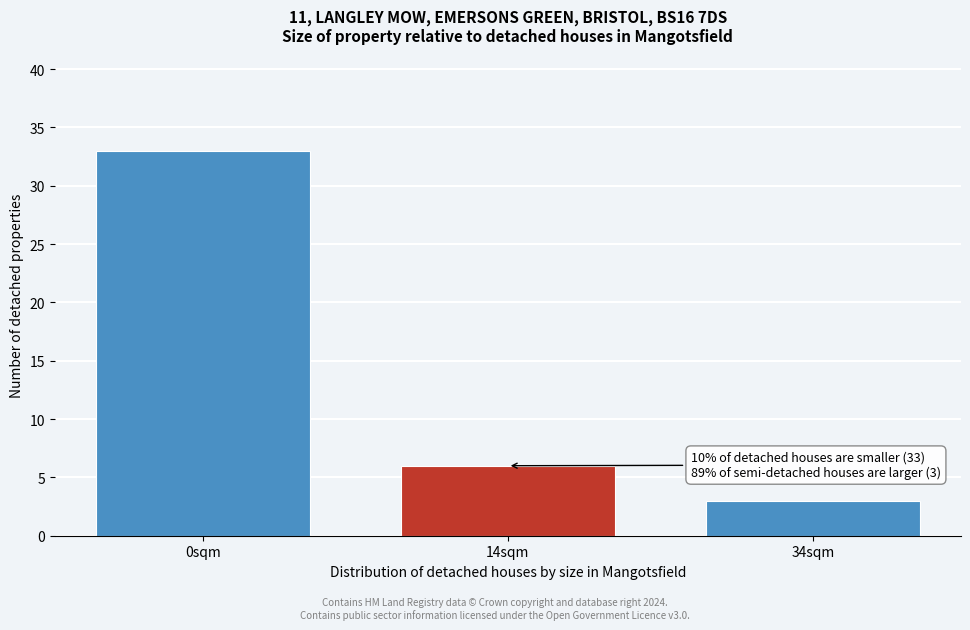

Reading left to right, list all the values displayed in this chart.

0sqm=33	14sqm=6	34sqm=3